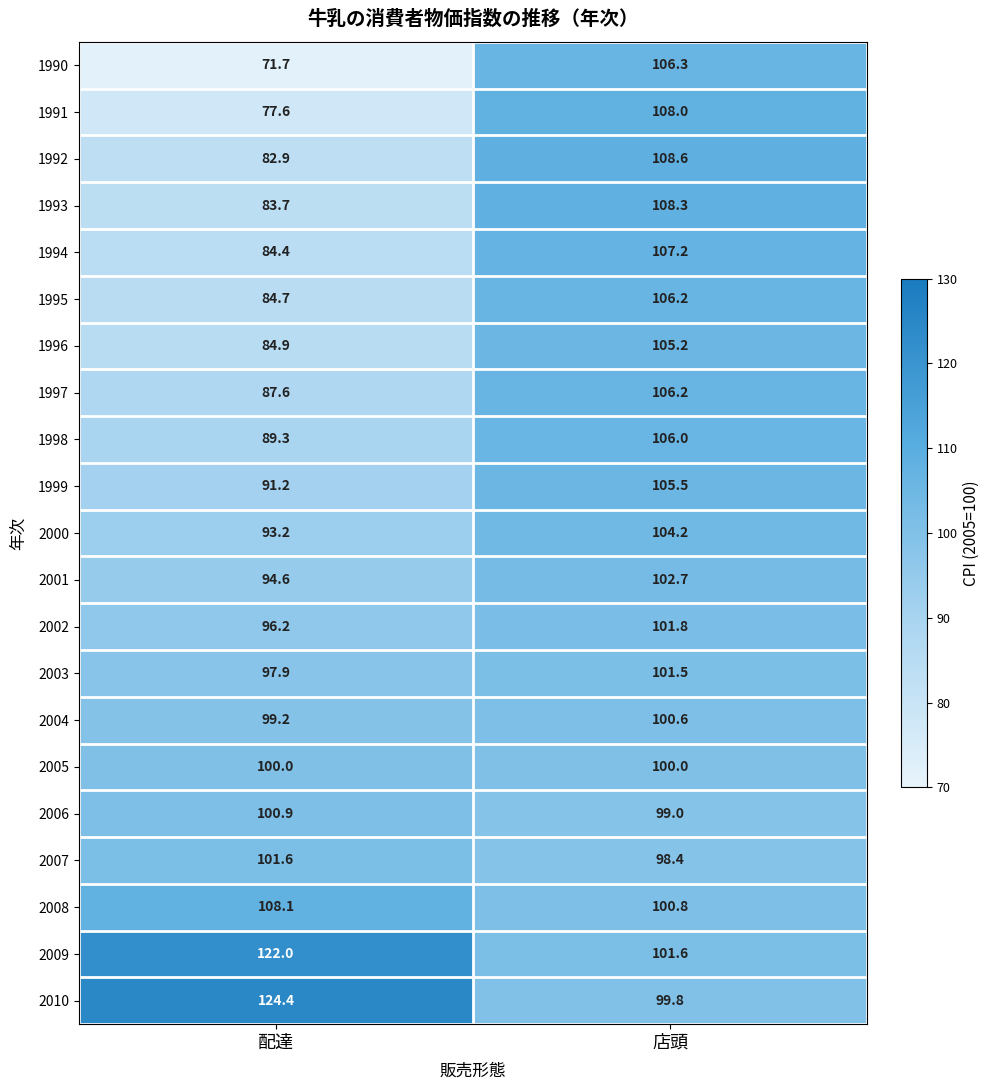

What is the sum of all 1998 values?

195.3